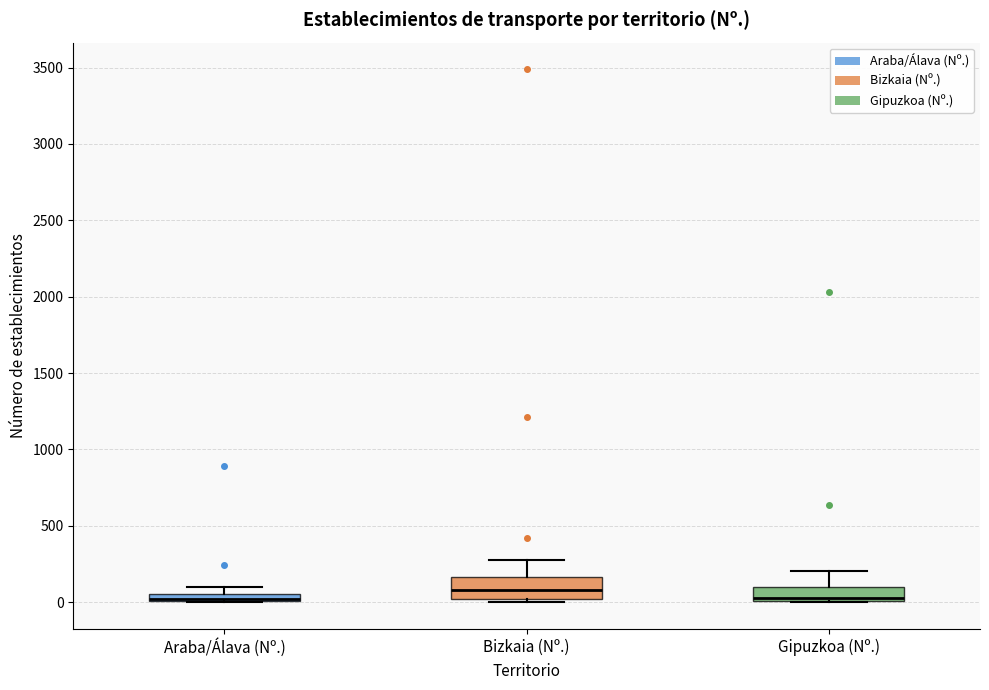

Where is the upper edge of the box for Bizkaia (Nº.) on the y-axis? The values are not printed on the chart, so give them approximately, as read against the axis.

150